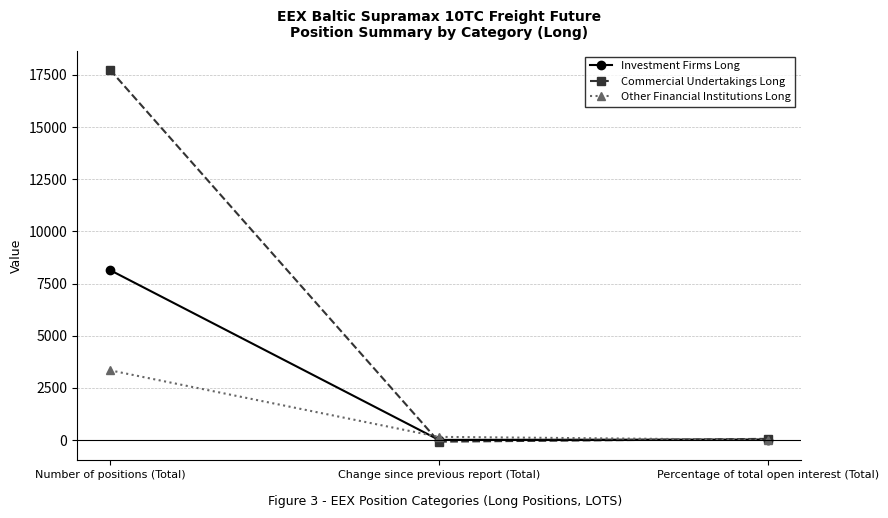

Is it true that Commercial Undertakings Long equals 17753.6 at Number of positions (Total)?

True